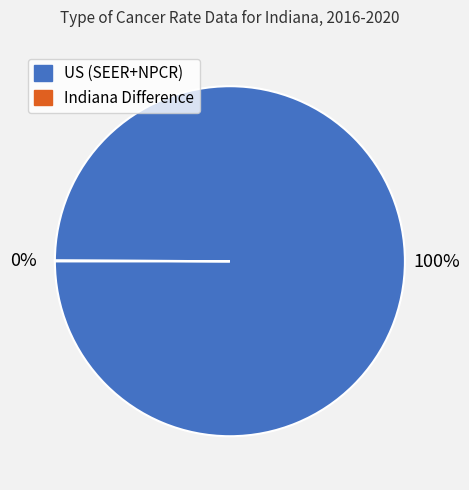

Is there any slice that represents more than half of the pie?

Yes